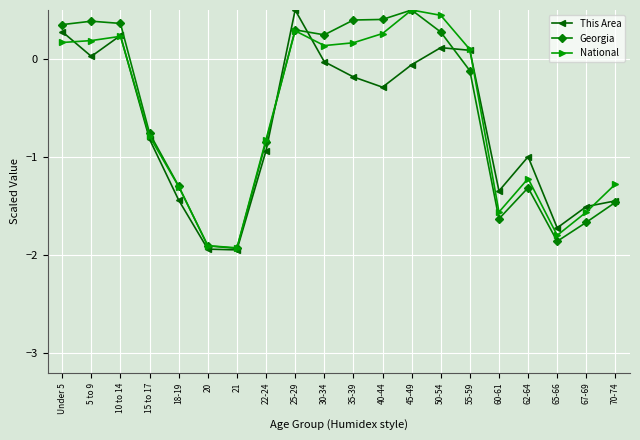

At which category is the sum across all series the highest?

25-29